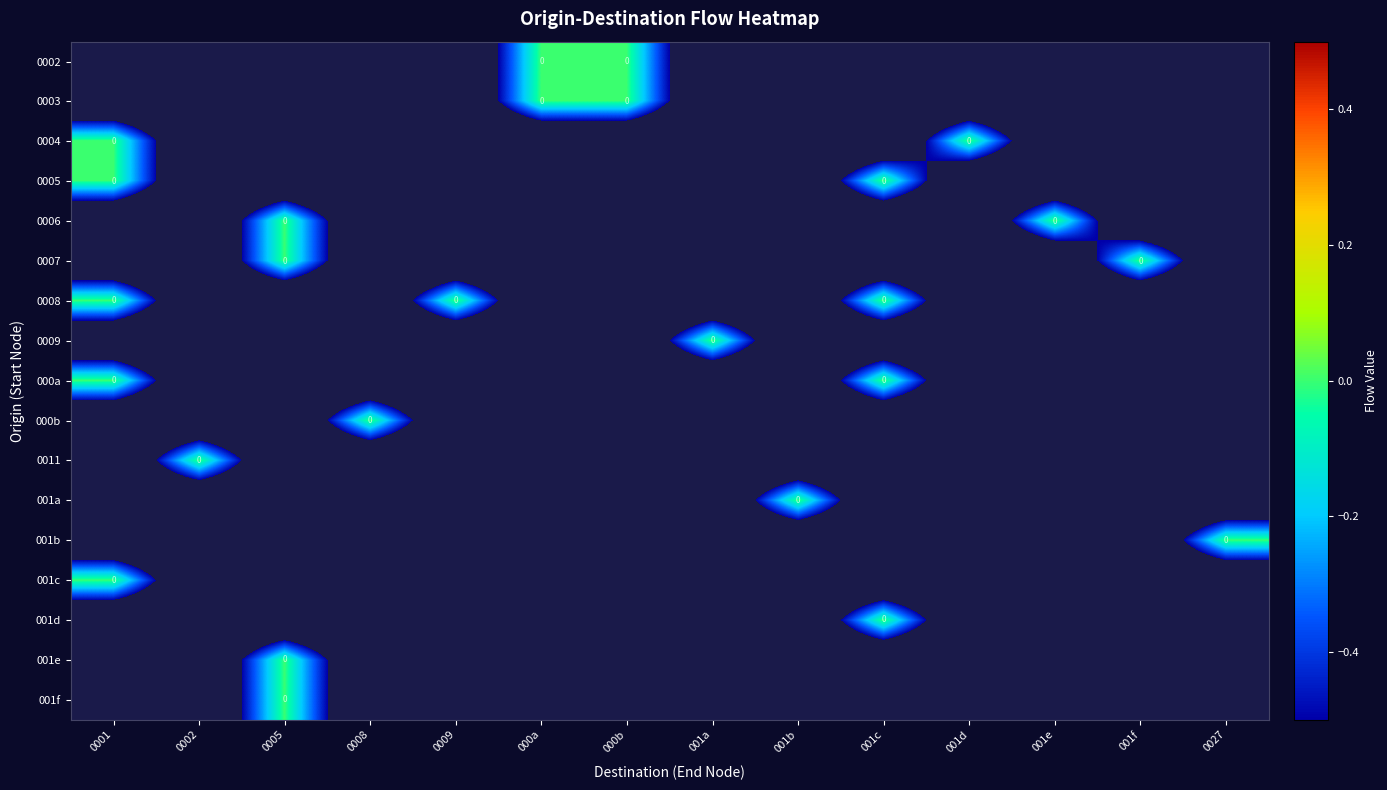

Which has a higher value, 001a or 0027?

001a